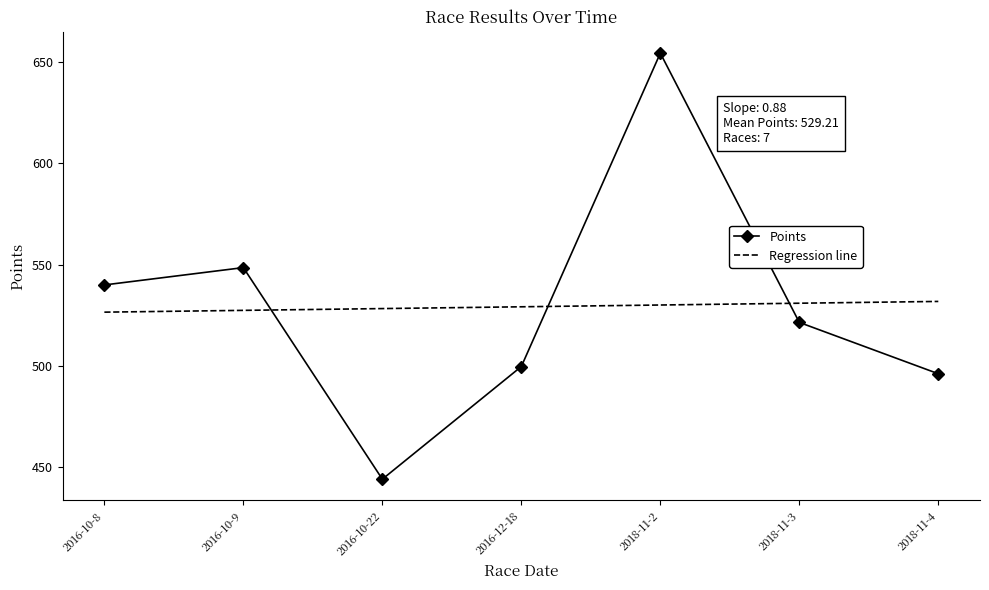

At 2016-10-8, list the series in order from smallest to largest.

Regression line, Points